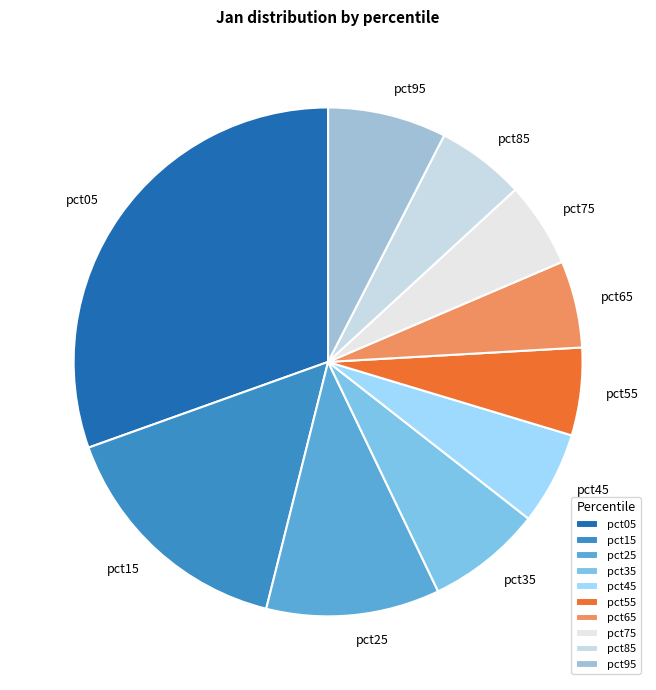

Do pct65 and pct55 together represent more than half of the pie?

No